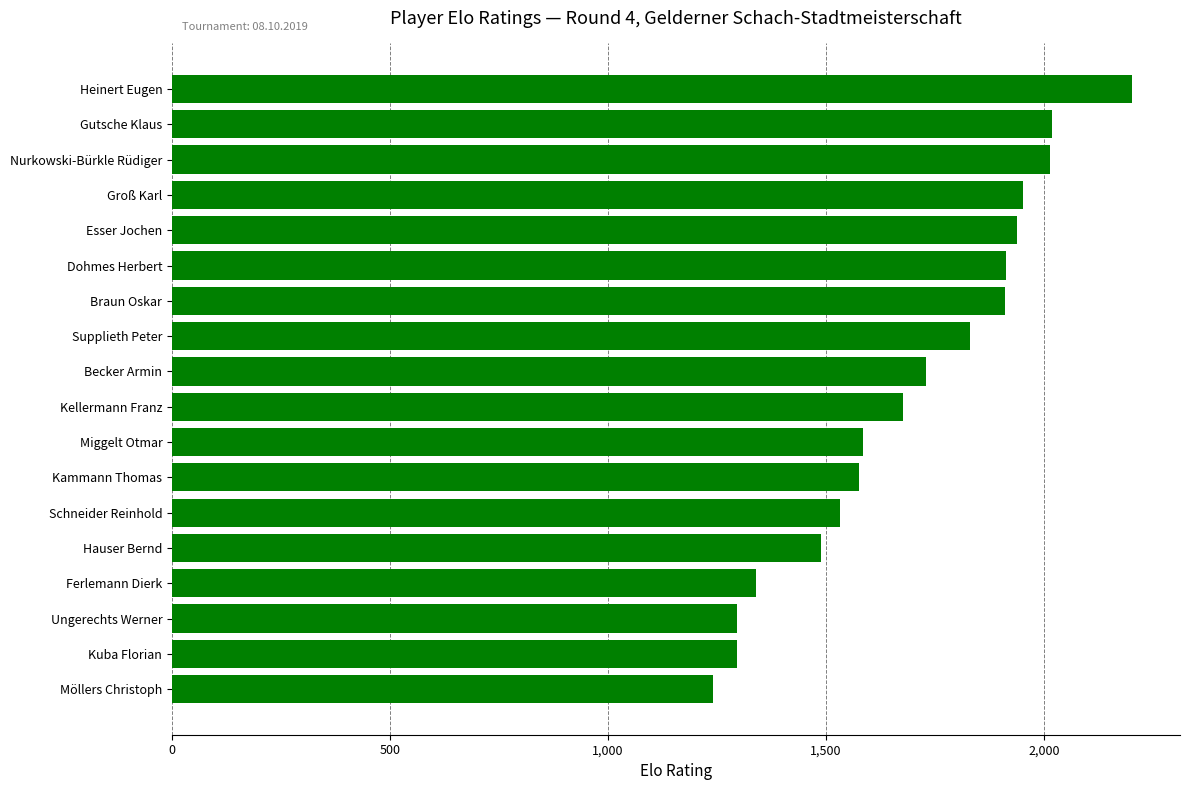

Is it true that the value at Schneider Reinhold is 2371?

False